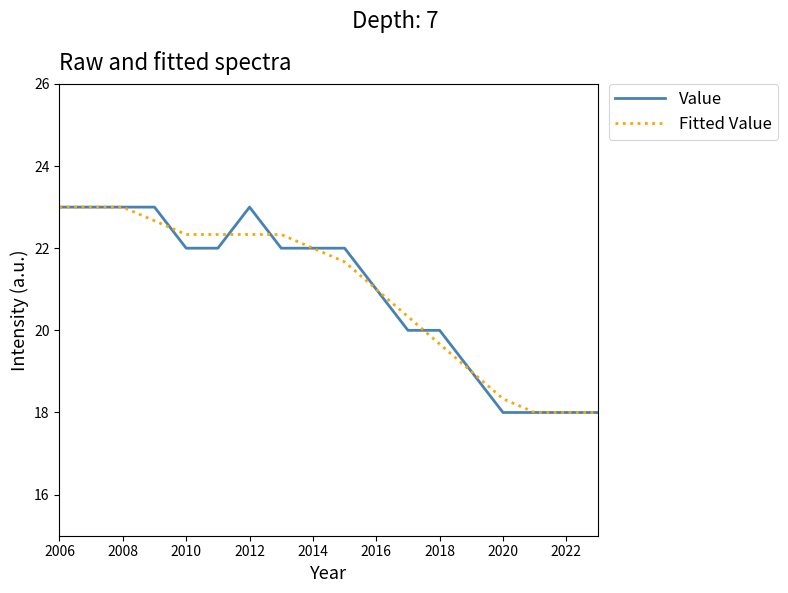

What is the lowest value of the Value series?

18.0